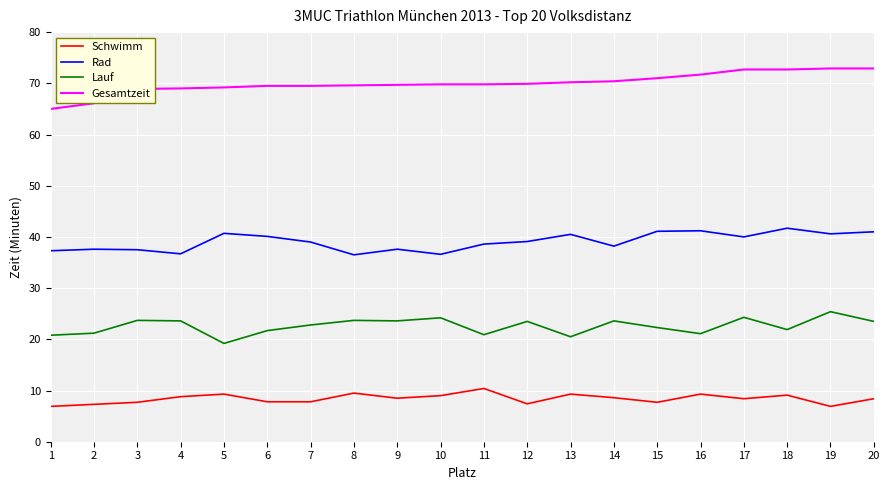

What is the lowest value of the Rad series?

36.5